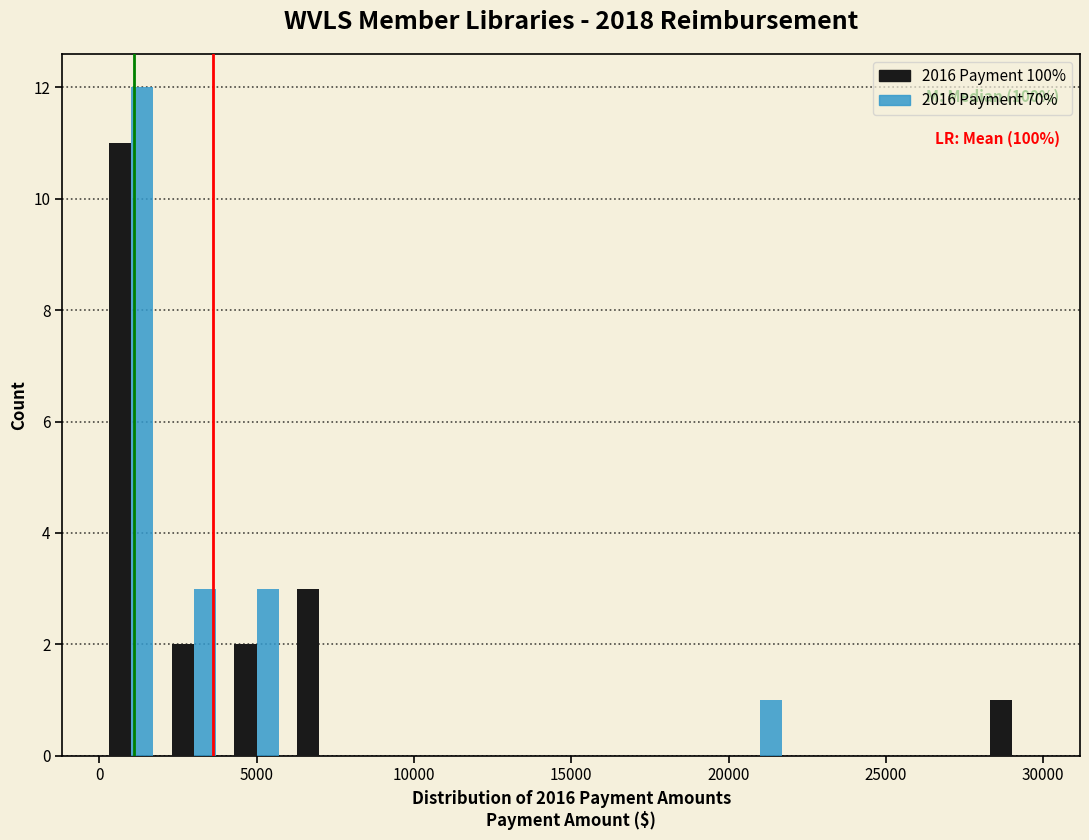

In the 2016 Payment 100% series, which range on the x-axis has the tallest bar?

0 to 2000